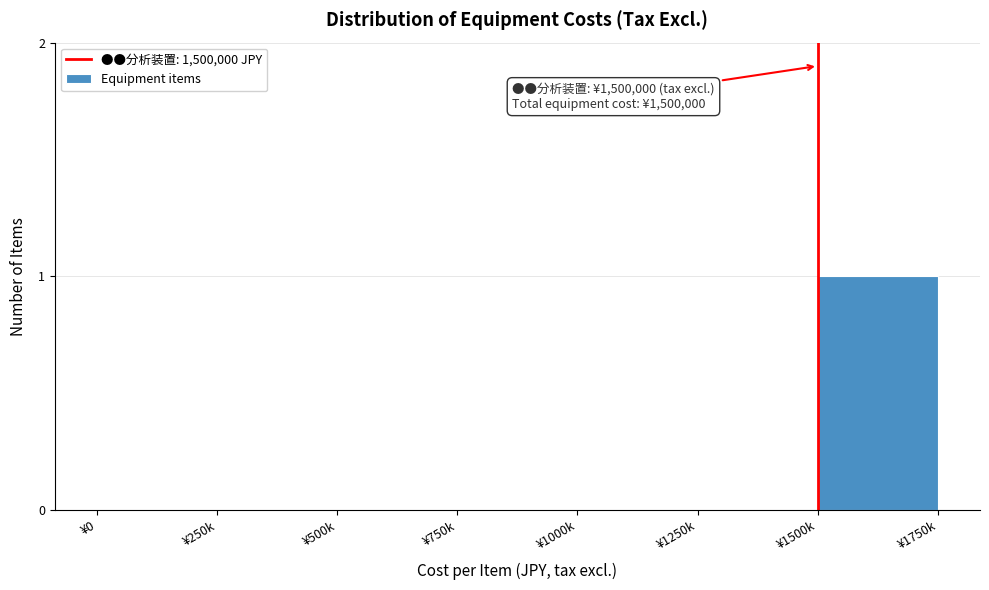

Reading left to right, what are all the values shown in this chart?

¥0=0	¥250k=0	¥500k=0	¥750k=0	¥1000k=0	¥1250k=0	¥1500k=1